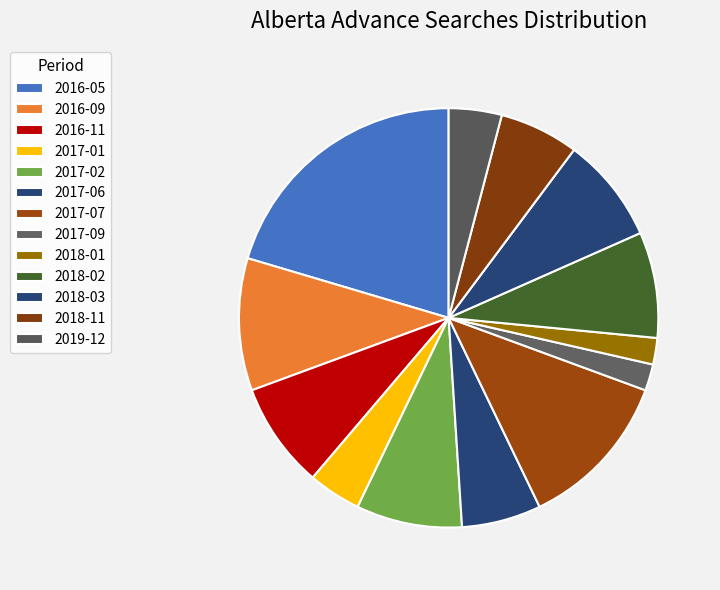

The 2018-02 slice represents 1% of the pie. True or false?

False